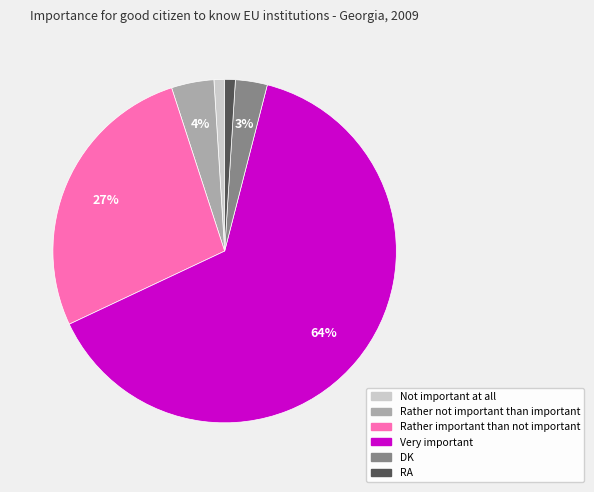

Which slice represents more than half of the pie?

Very important